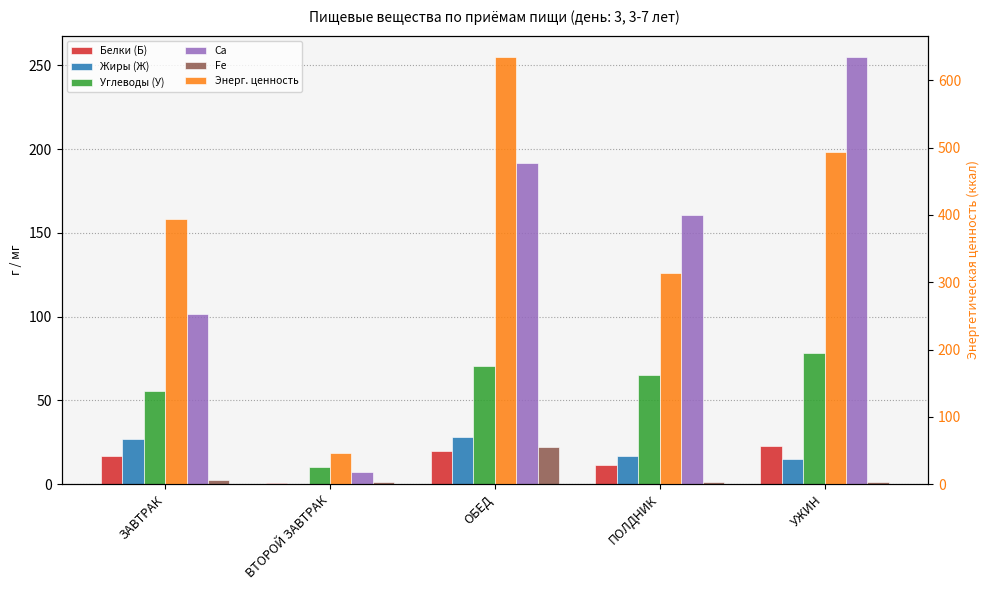

True or false: Углеводы (У) has a value of 64.9 at ПОЛДНИК.

True